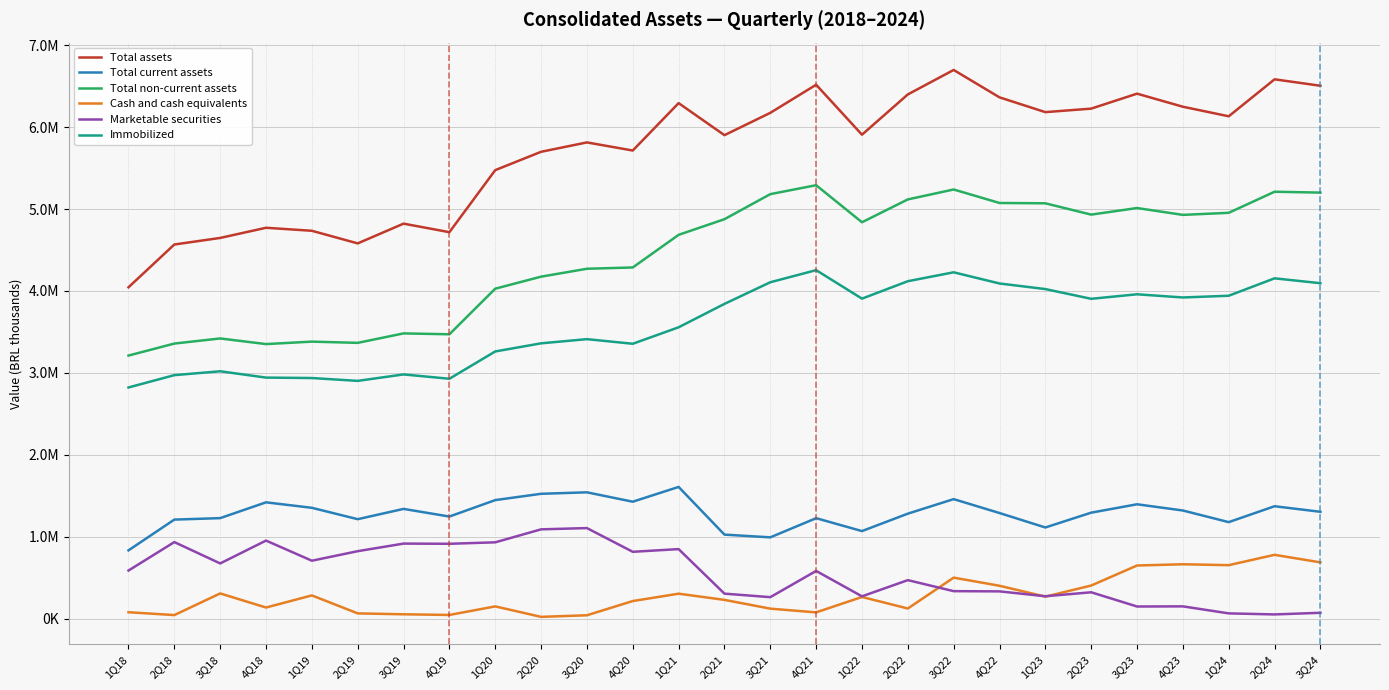

Is it true that Total non-current assets equals 4847026 at 1Q18?

False